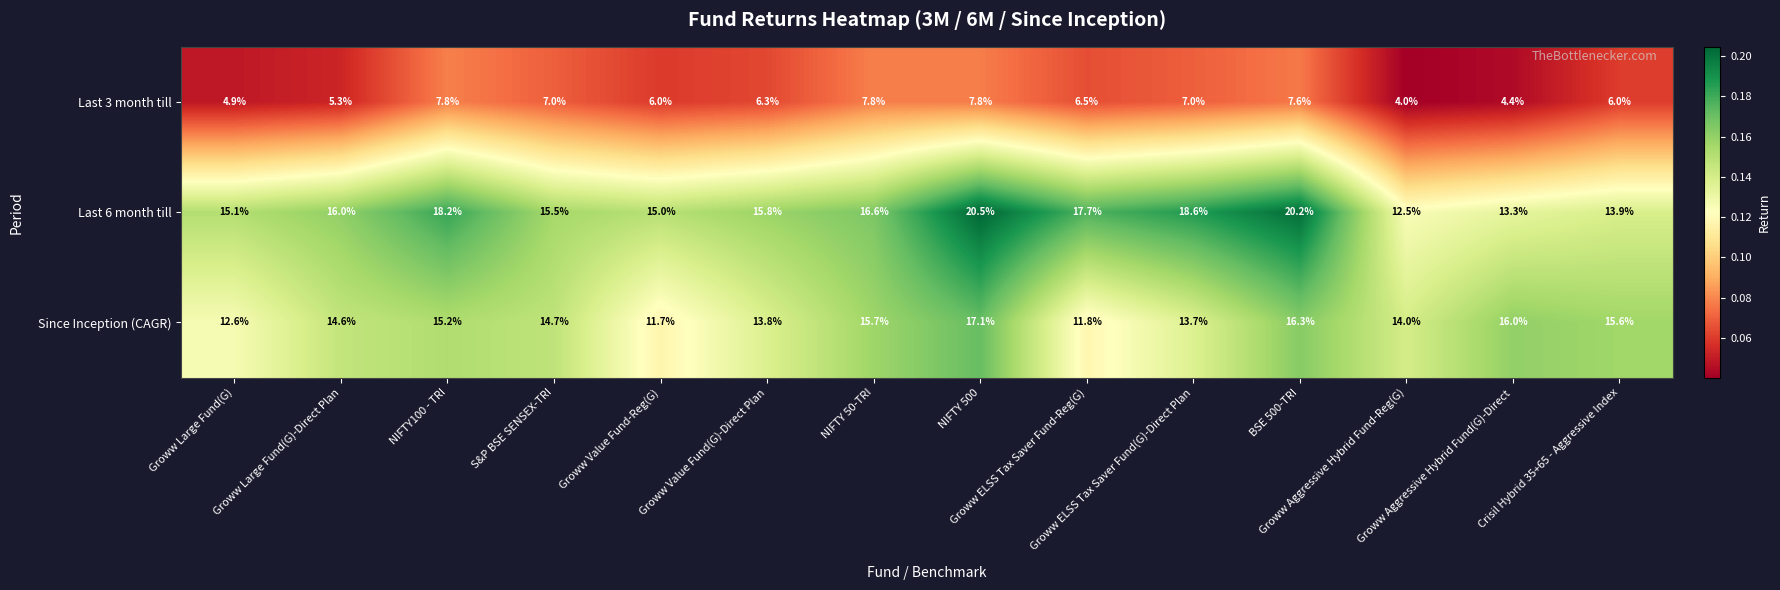

Which series has the largest total across all categories?

Last 6 month till